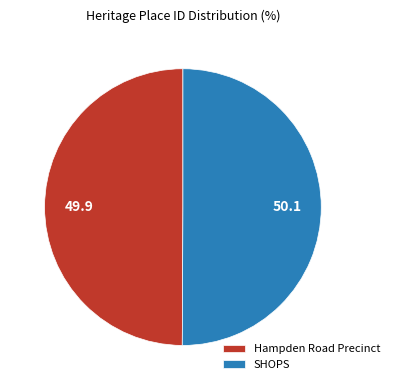

Approximately how many times larger is the value at SHOPS compared to Hampden Road Precinct?

1.0